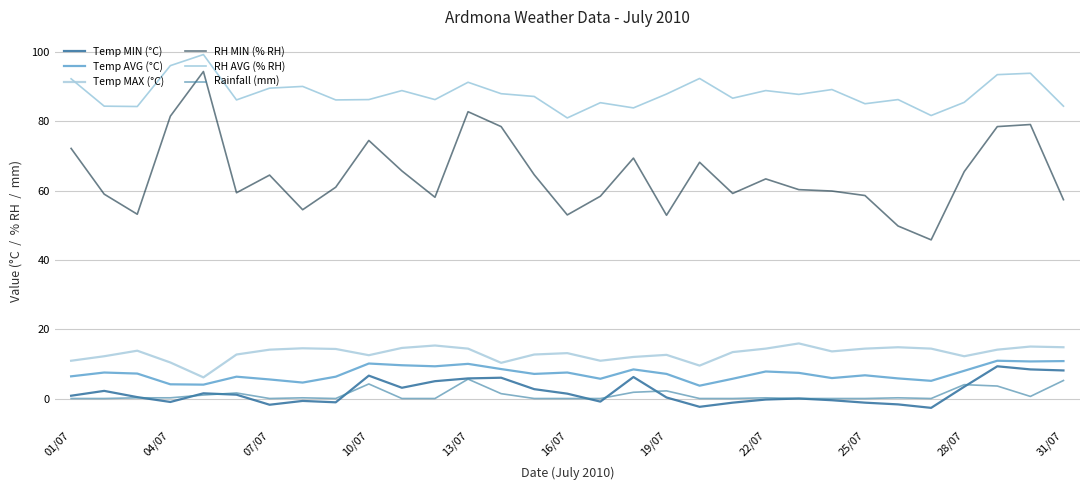

True or false: RH MIN (% RH) and Rainfall (mm) intersect in this chart.

False